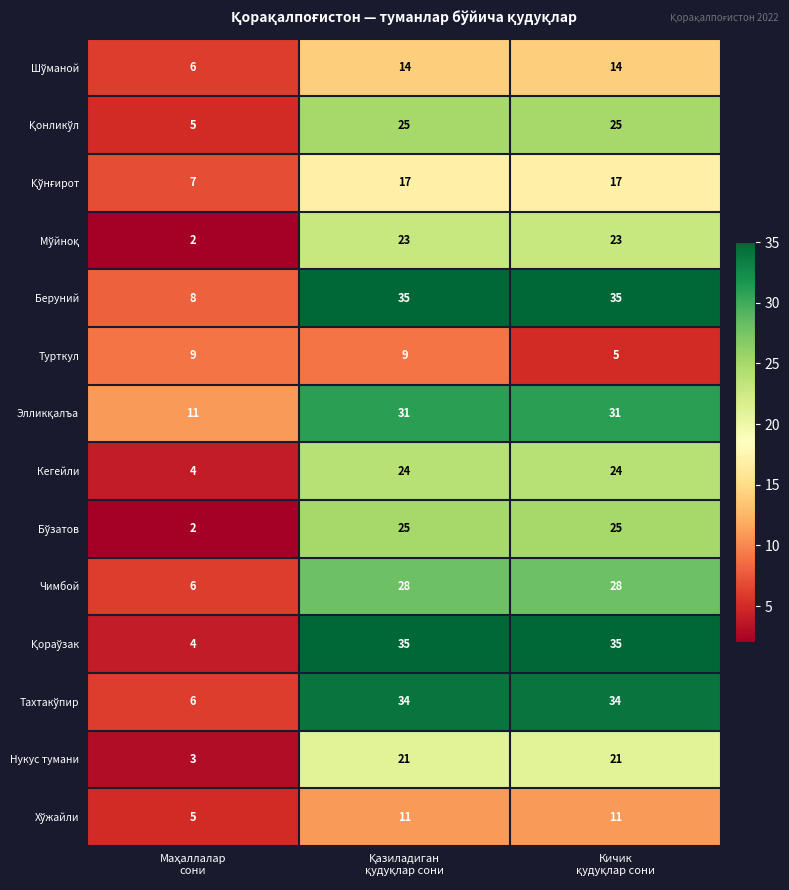

What is the maximum value shown in the chart?

35